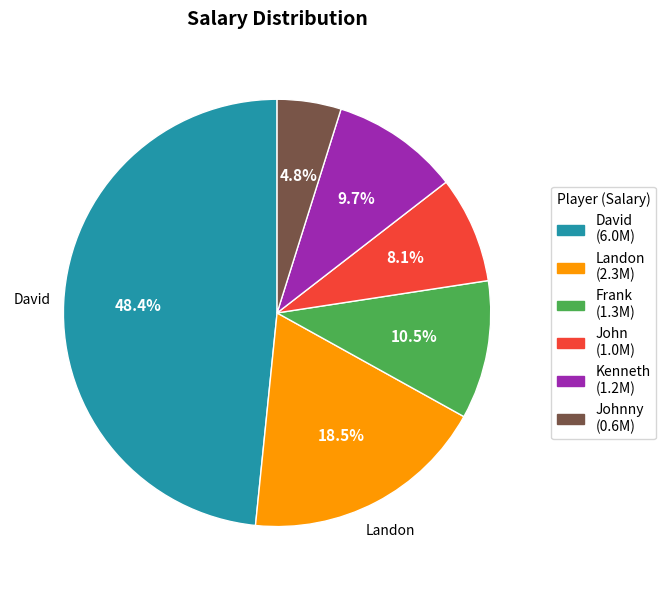

Is there a majority slice in this chart?

No